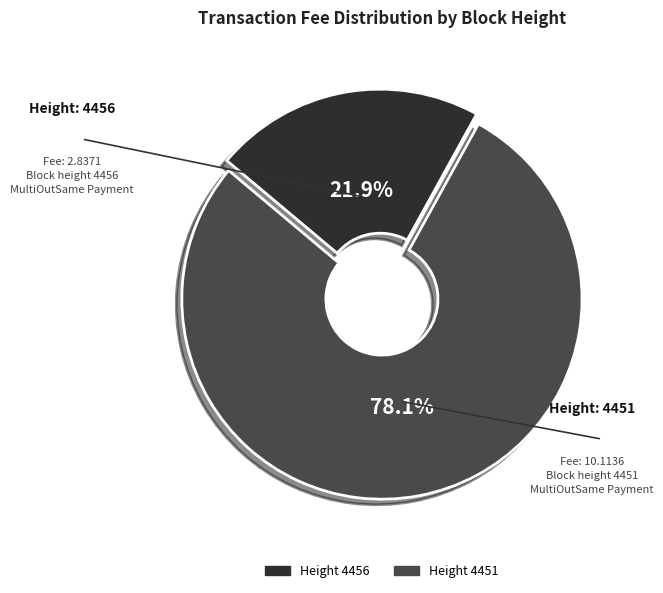

Is there a majority slice in this chart?

Yes